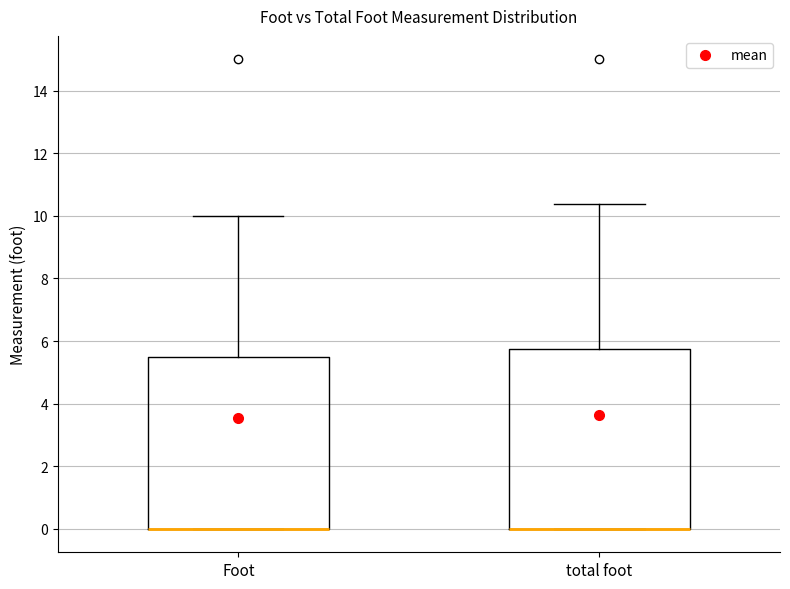

Reading left to right, transcribe this box plot: for each box, give where its median line is, the range the box spans, and where its two whiskers end, as read against the y-axis. The values are not printed on the chart, so give them approximately, as read against the axis.

Foot: median 0.0 (drawn on the box's lower edge), box 0.0 to 5.6, whiskers 0.0 to 10.0
total foot: median 0.0 (drawn on the box's lower edge), box 0.0 to 5.8, whiskers 0.0 to 10.4